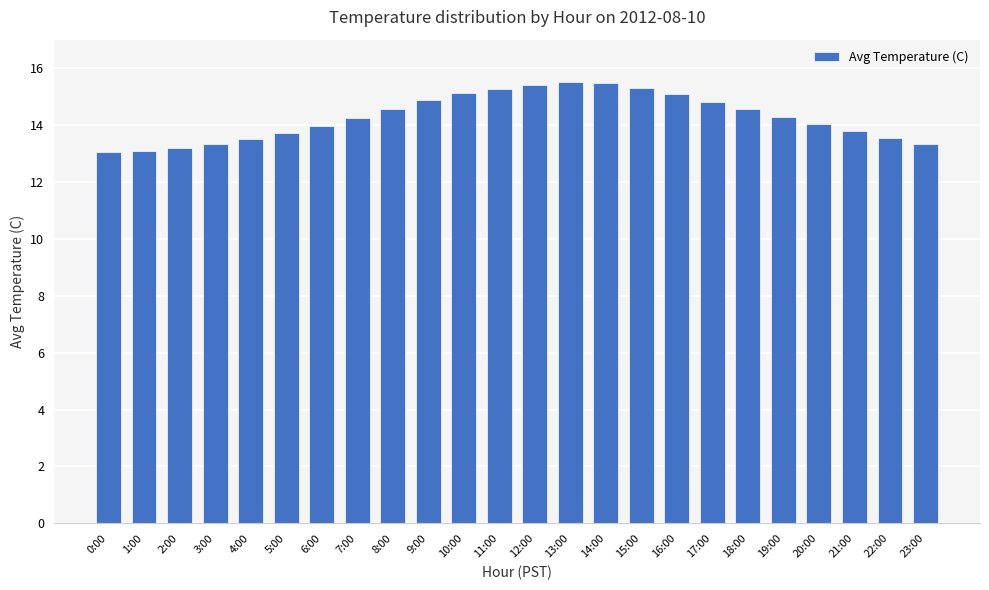

What position from the left is 20:00?

21